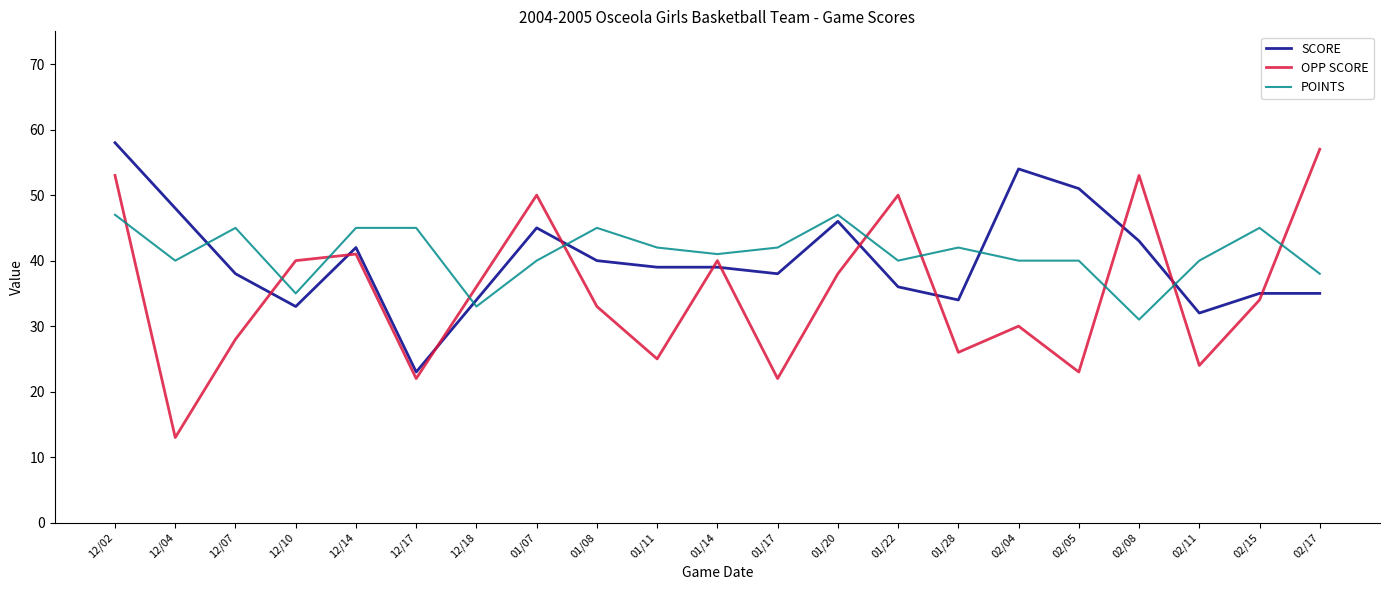

Reading left to right, extract all data points from this chart.

SCORE: 58	48	38	33	42	23	34	45	40	39	39	38	46	36	34	54	51	43	32	35	35
OPP SCORE: 53	13	28	40	41	22	36	50	33	25	40	22	38	50	26	30	23	53	24	34	57
POINTS: 47	40	45	35	45	45	33	40	45	42	41	42	47	40	42	40	40	31	40	45	38